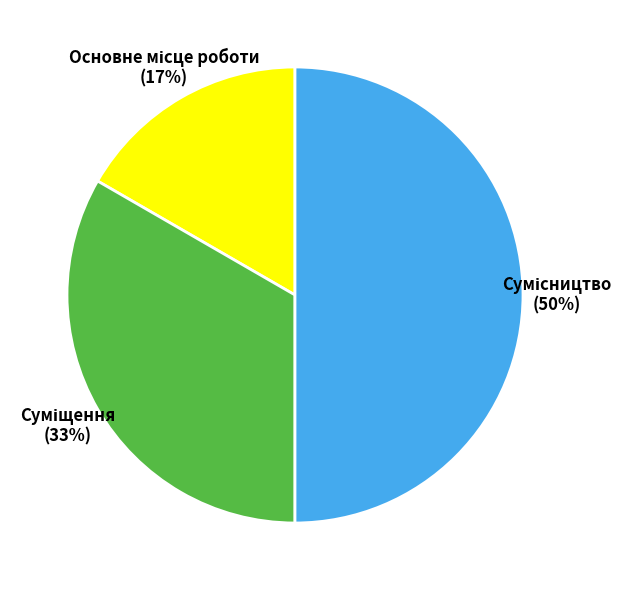

Does Суміщення represent more than half of the total?

No